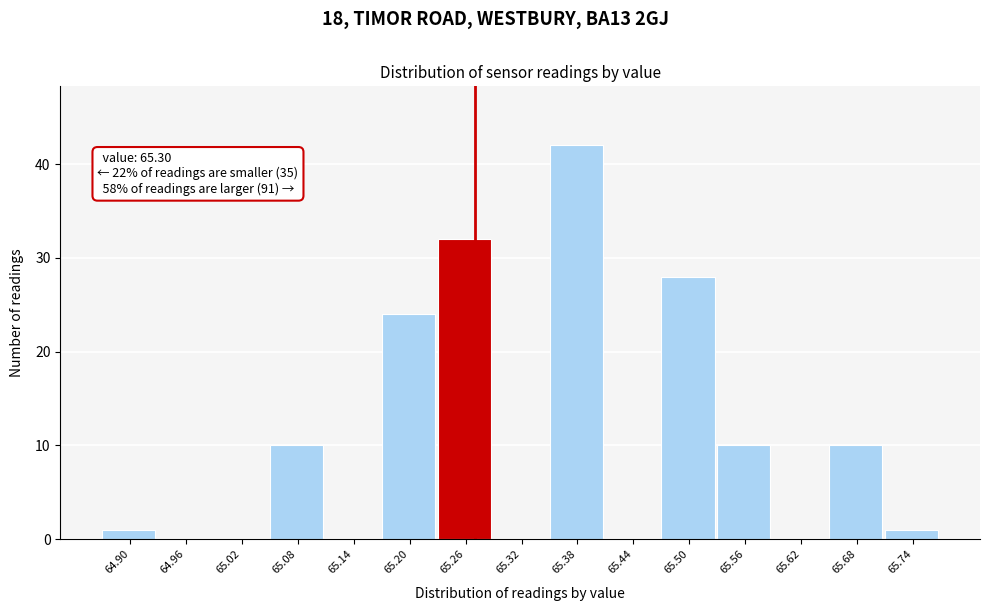

Reading right to left, transcribe all the data shown in this chart.

65.74=1	65.68=10	65.62=0	65.56=10	65.50=28	65.44=0	65.38=42	65.32=0	65.26=32	65.20=24	65.14=0	65.08=10	65.02=0	64.96=0	64.90=1